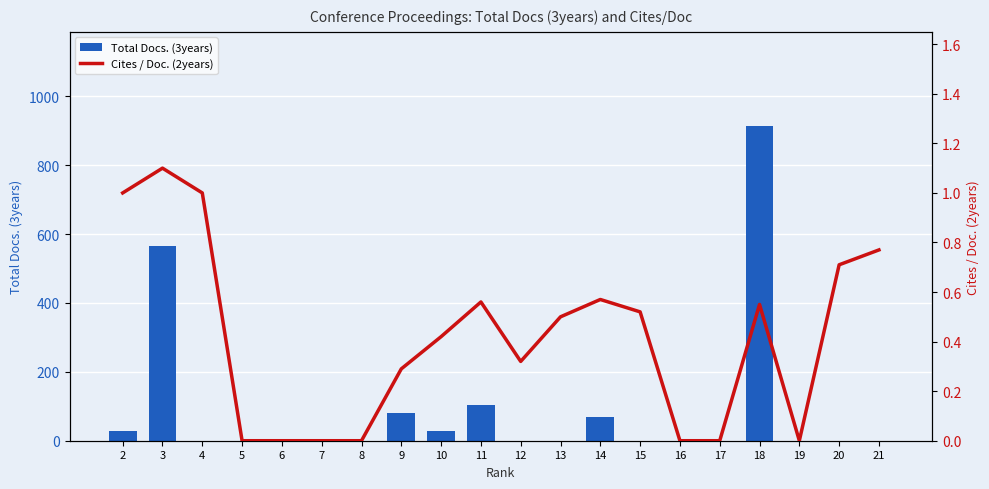

How many data points does each series have?

20